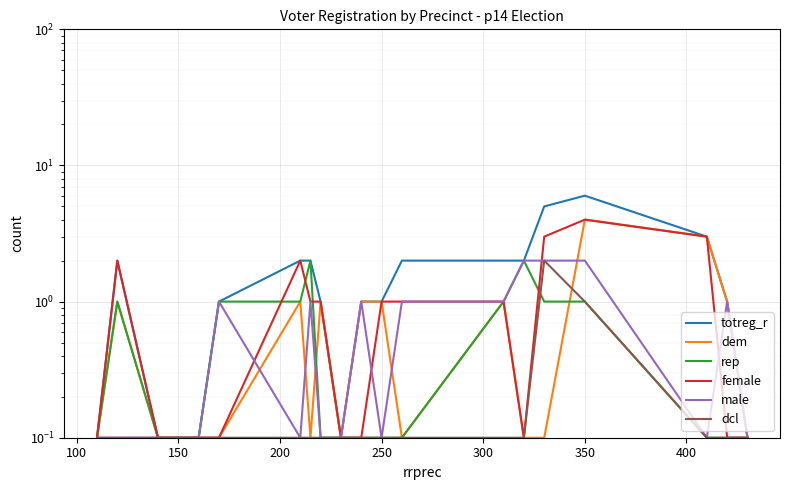

What is the greatest value displayed?

6.0